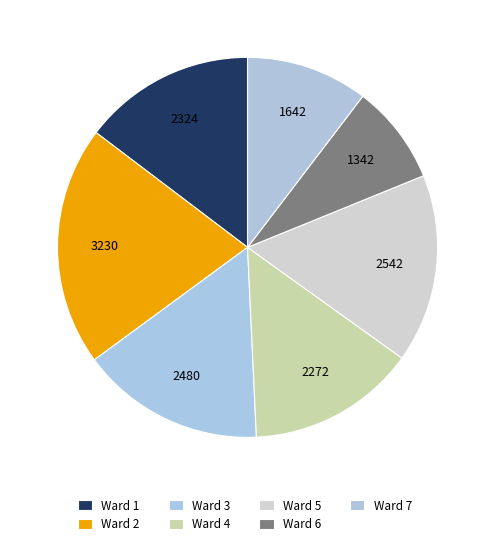

Do Ward 1 and Ward 2 together represent more than half of the pie?

No